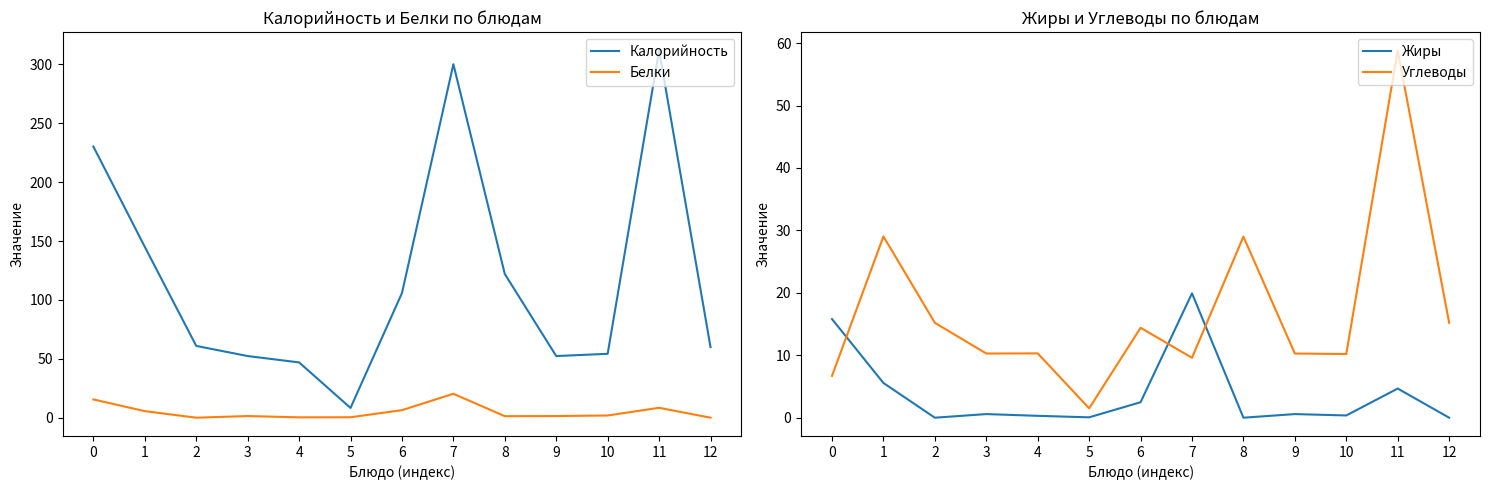

Rank the series at 0 from lowest to highest value.

Углеводы, Белки, Жиры, Калорийность